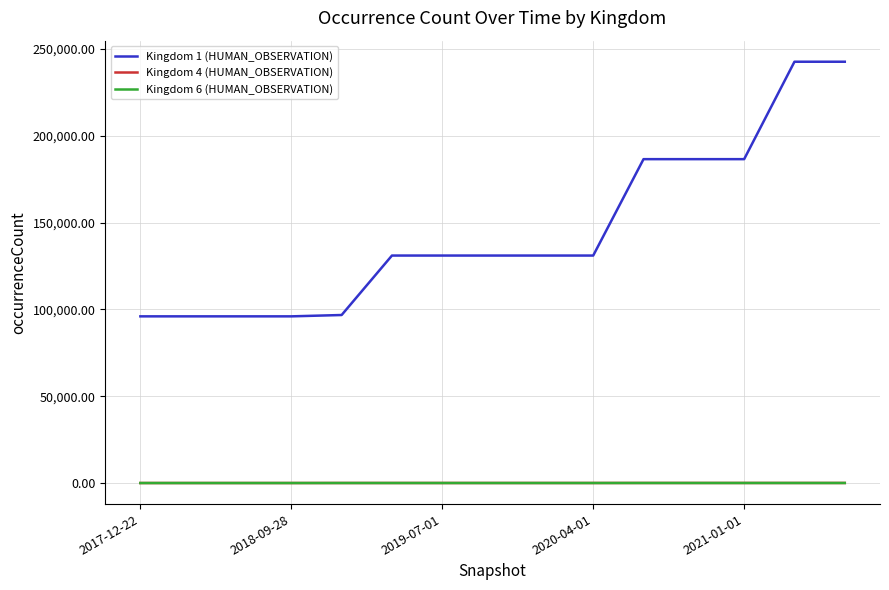

What are all the series names shown in the legend?

Kingdom 1 (HUMAN_OBSERVATION), Kingdom 4 (HUMAN_OBSERVATION), Kingdom 6 (HUMAN_OBSERVATION)